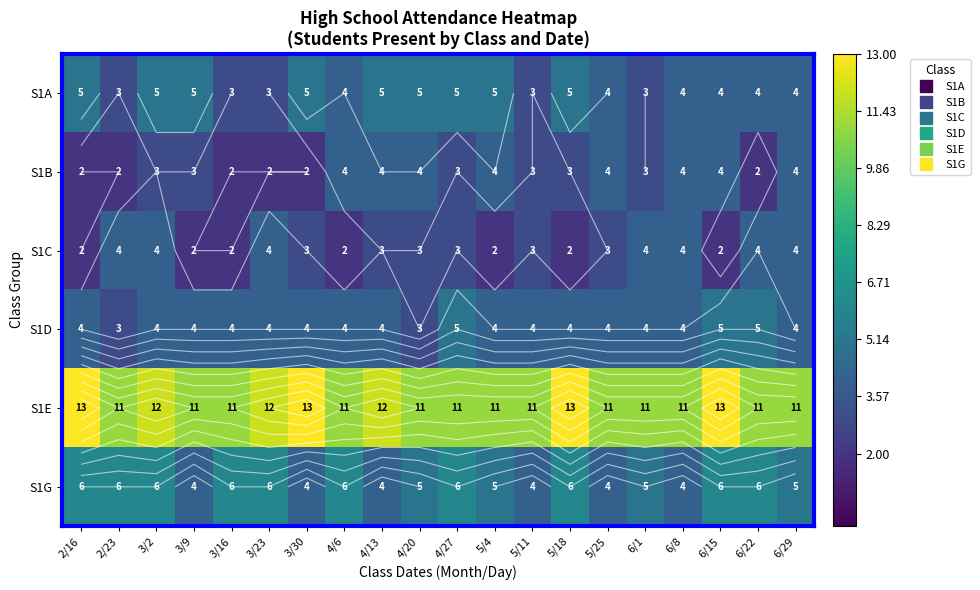

Is the value of S1G at 3/30 greater than the value of S1C at 4/27?

Yes